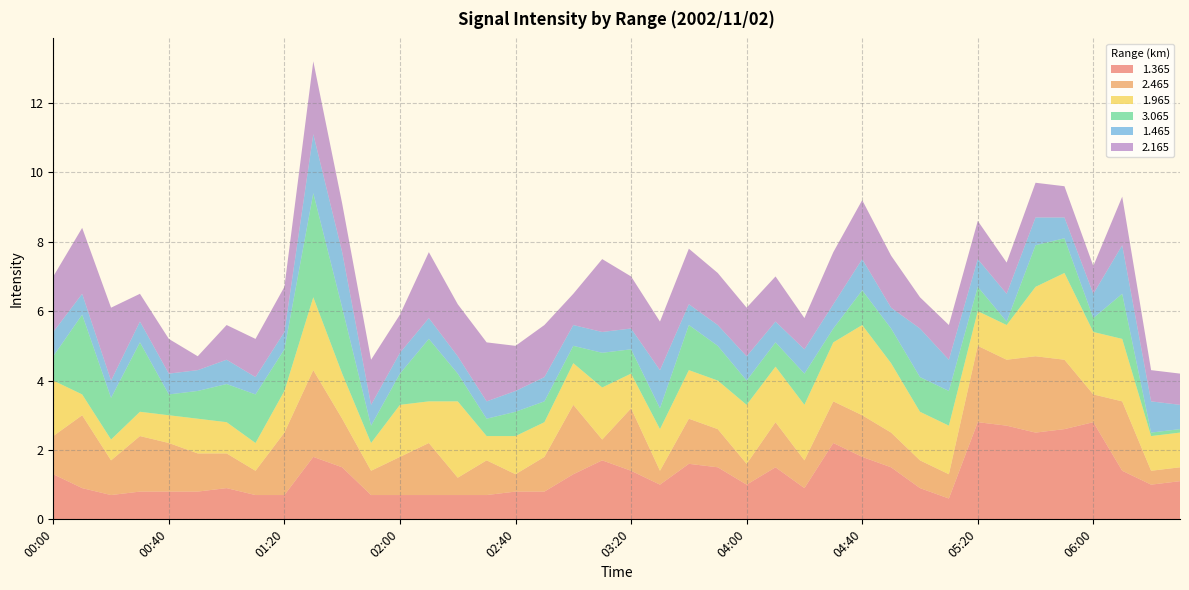

Reading right to left, transcribe all the data shown in this chart.

1.365: 1.1	1.0	1.4	2.8	2.6	2.5	2.7	2.8	0.6	0.9	1.5	1.8	2.2	0.9	1.5	1.0	1.5	1.6	1.0	1.4	1.7	1.3	0.8	0.8	0.7	0.7	0.7	0.7	0.7	1.5	1.8	0.7	0.7	0.9	0.8	0.8	0.8	0.7	0.9	1.3
2.465: 0.4	0.4	2.0	0.8	2.0	2.2	1.9	2.2	0.7	0.8	1.0	1.2	1.2	0.8	1.3	0.6	1.1	1.3	0.4	1.8	0.6	2.0	1.0	0.5	1.0	0.5	1.5	1.1	0.7	1.4	2.5	1.8	0.7	1.0	1.1	1.4	1.6	1.0	2.1	1.1
1.965: 1.0	1.0	1.8	1.8	2.5	2.0	1.0	1.0	1.4	1.4	2.0	2.6	1.7	1.6	1.6	1.7	1.4	1.4	1.2	1.0	1.5	1.2	1.0	1.1	0.7	2.2	1.2	1.5	0.8	1.3	2.1	1.2	0.8	0.9	1.0	0.8	0.7	0.6	0.6	1.6
3.065: 0.1	0.1	1.3	0.4	1.0	1.2	0.1	0.7	1.0	1.0	1.0	1.0	0.4	0.9	0.7	0.7	1.0	1.3	0.6	0.7	1.0	0.5	0.6	0.7	0.5	0.8	1.8	0.9	0.5	1.9	3.0	1.2	1.4	1.1	0.8	0.6	2.0	1.2	2.3	0.7
1.465: 0.7	0.9	1.4	0.7	0.6	0.8	0.8	0.8	0.9	1.4	0.6	0.9	0.7	0.7	0.6	0.7	0.6	0.6	1.1	0.6	0.6	0.6	0.7	0.6	0.5	0.5	0.6	0.6	0.6	1.6	1.7	0.5	0.5	0.7	0.6	0.6	0.6	0.5	0.6	0.7
2.165: 0.9	0.9	1.4	0.8	0.9	1.0	0.9	1.1	1.0	0.9	1.5	1.7	1.5	0.9	1.3	1.4	1.5	1.6	1.4	1.5	2.1	0.9	1.5	1.3	1.7	1.5	1.9	1.1	1.3	1.4	2.1	1.3	1.1	1.0	0.4	1.0	0.8	2.1	1.9	1.6